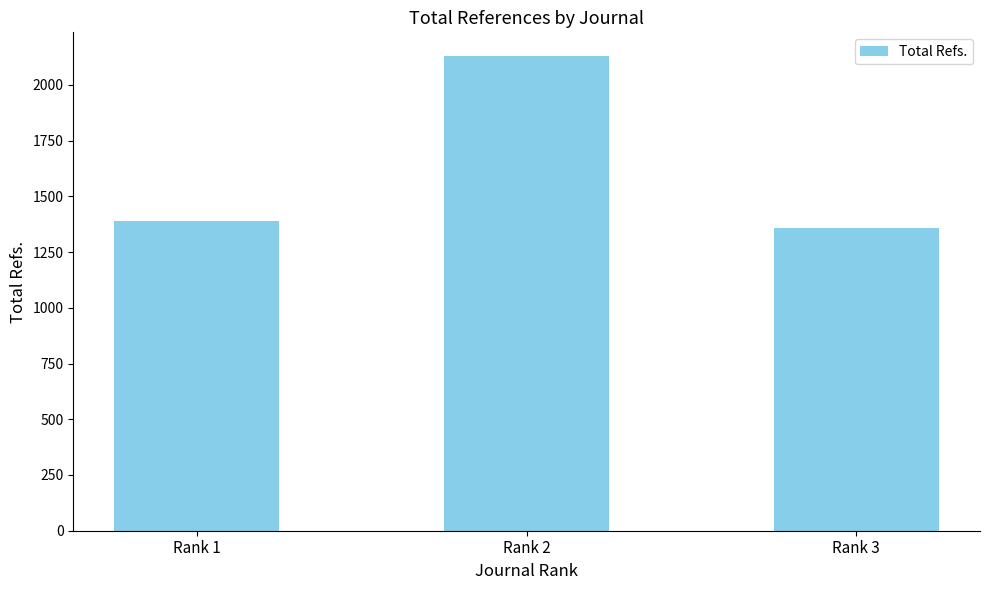

Reading left to right, extract all data points from this chart.

1388	2129	1358